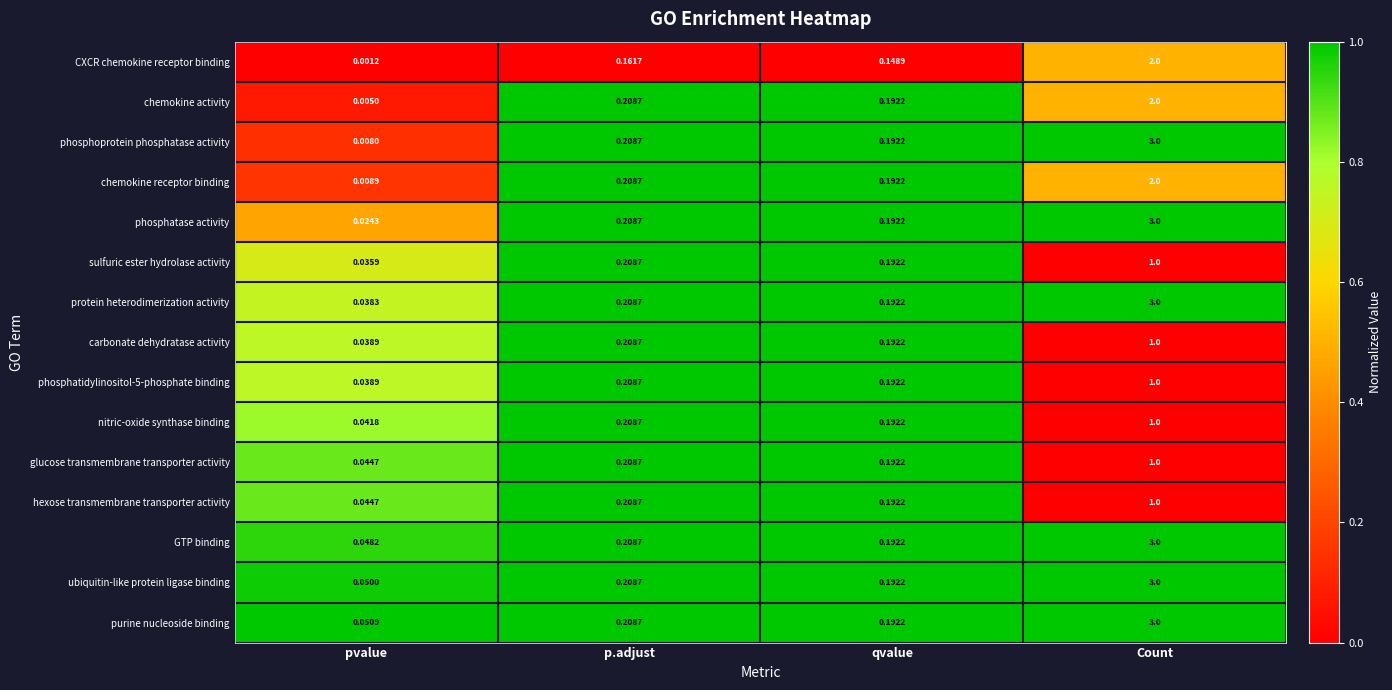

At how many categories does at least one series exceed 0?

4